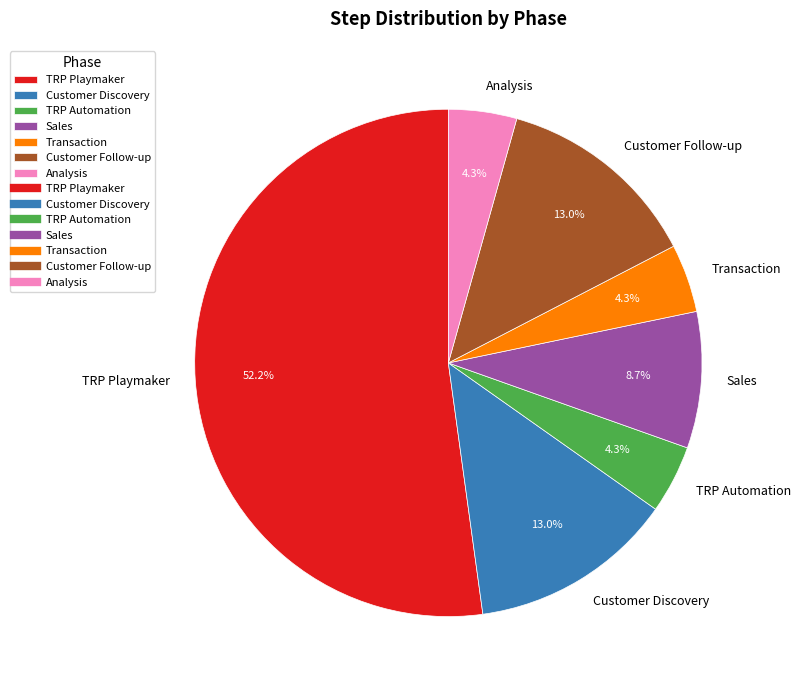

To the nearest percent, what is the difference between the largest and smallest slice percentages?

48%